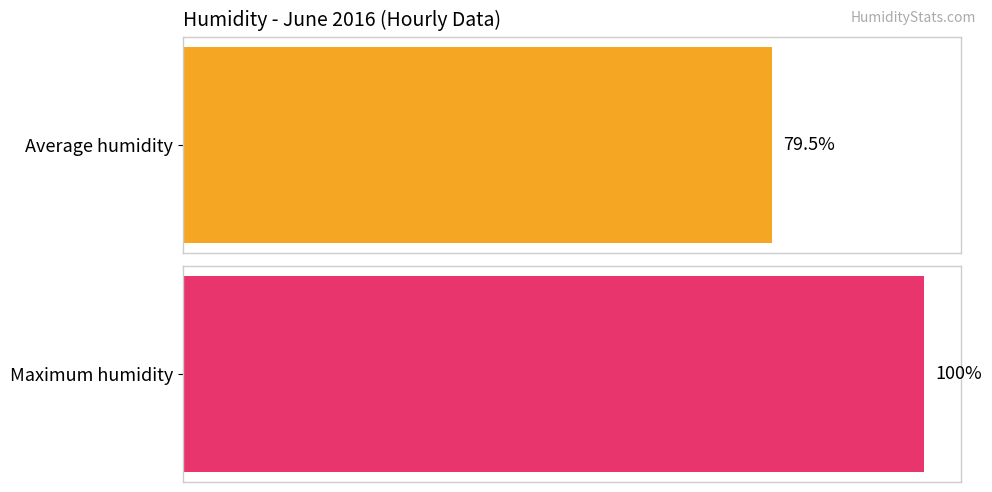

The Average humidity series shows 120.5 at 06-09. True or false?

False